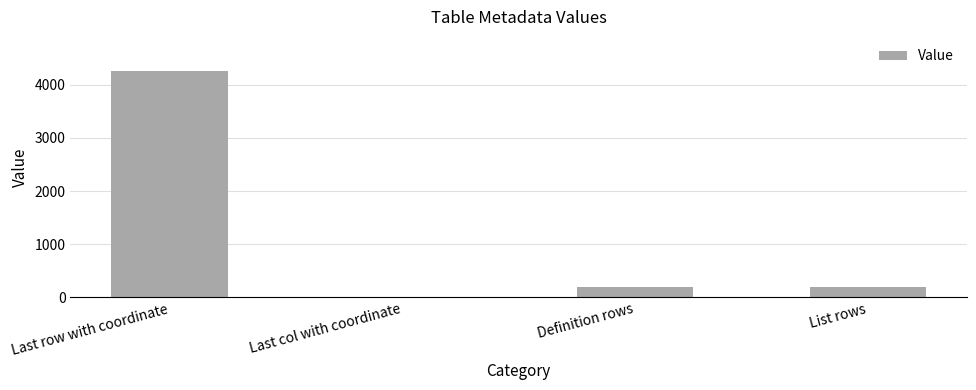

Count the number of data series in this chart.

1